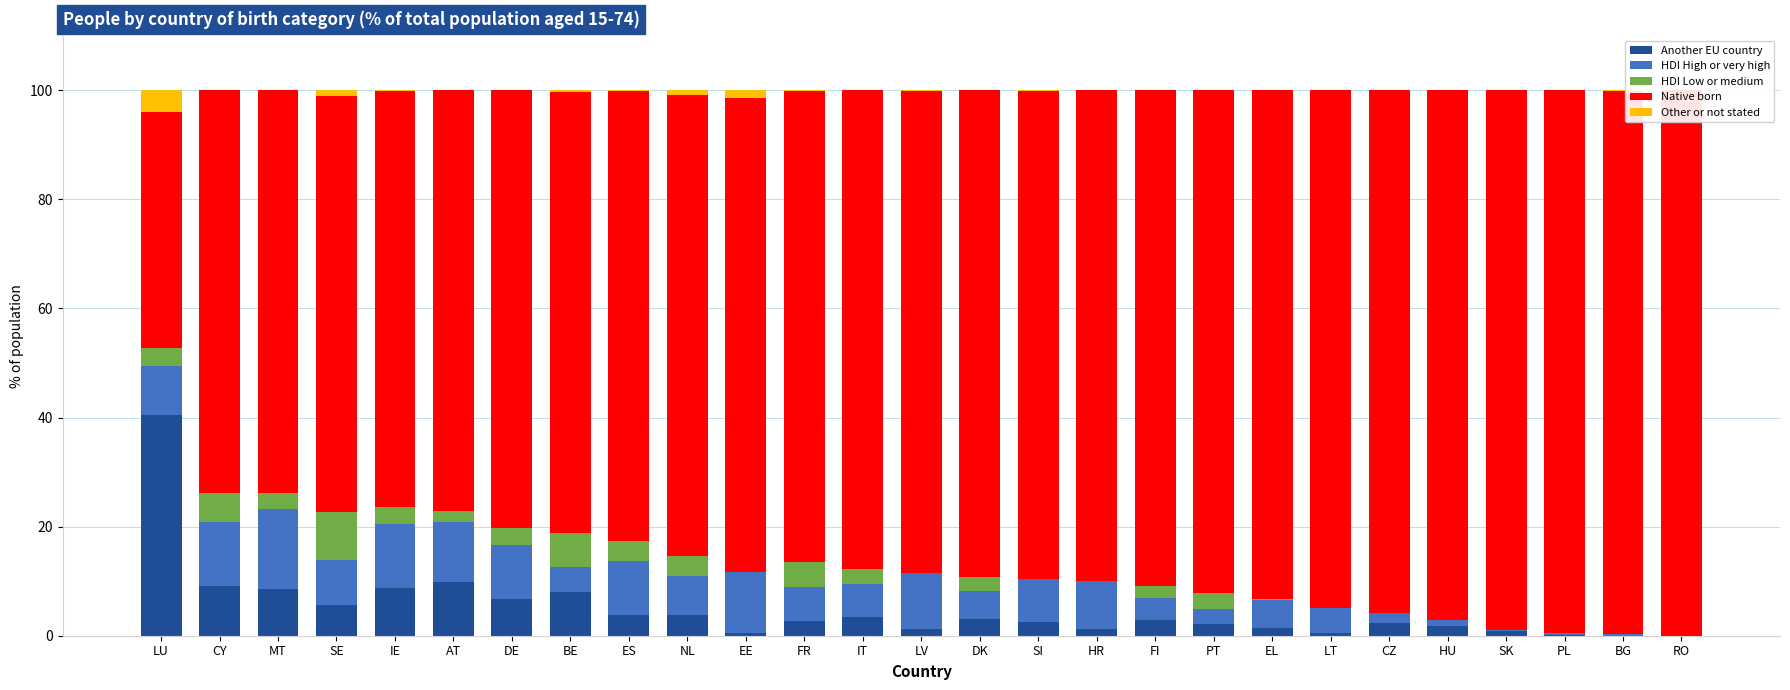

List the series in order of their peak value, lowest first.

Other or not stated, HDI Low or medium, HDI High or very high, Another EU country, Native born